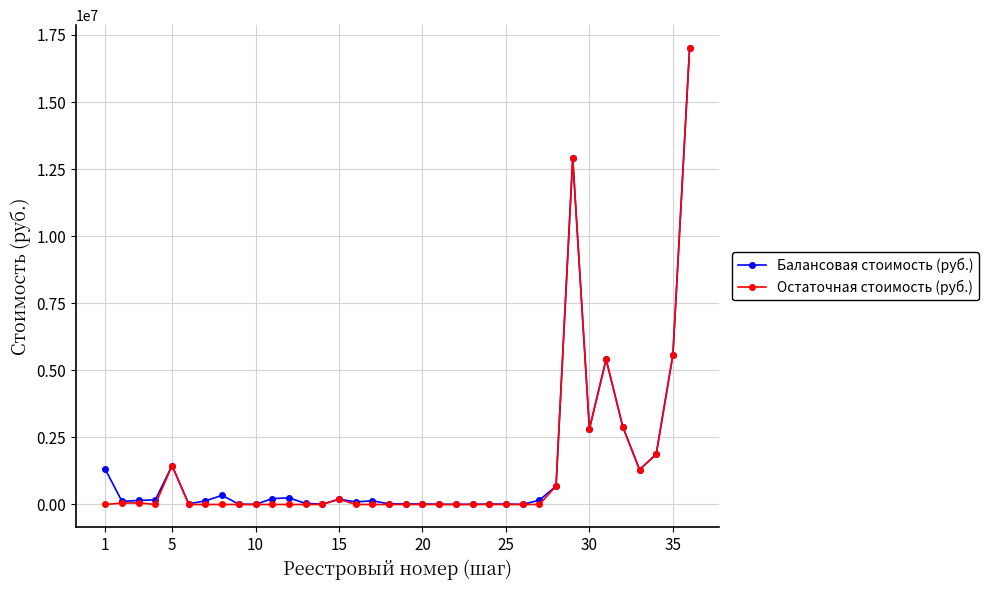

What is the value of the Балансовая стоимость (руб.) point at the 30th from the left?

2816364.0